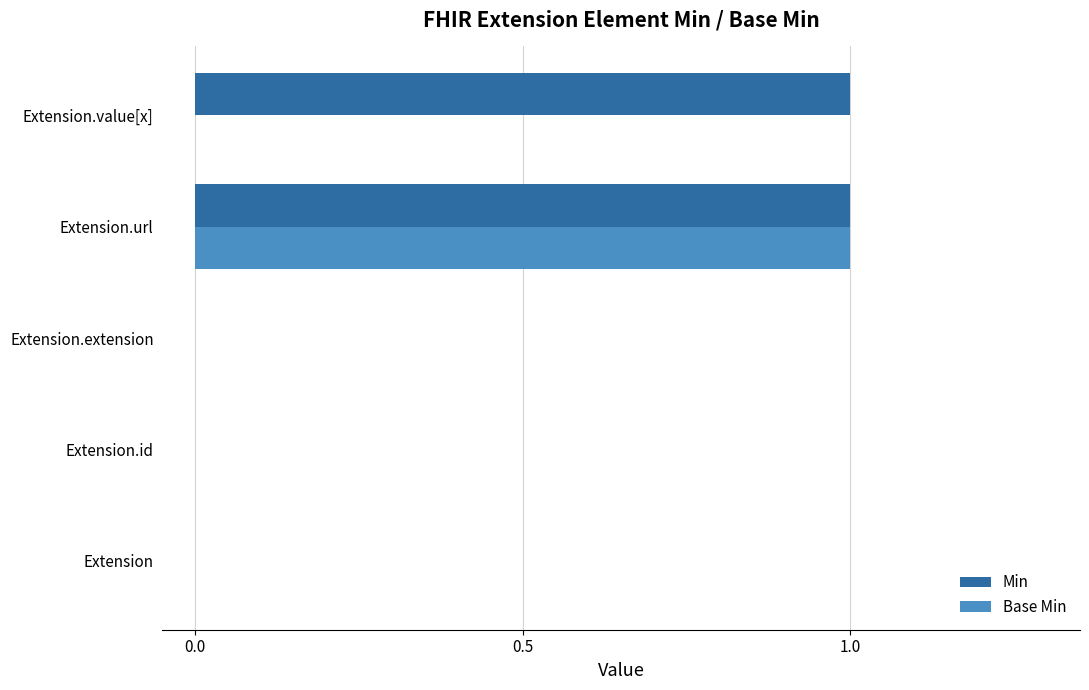

Is it true that Min equals 0 at Extension.url?

False